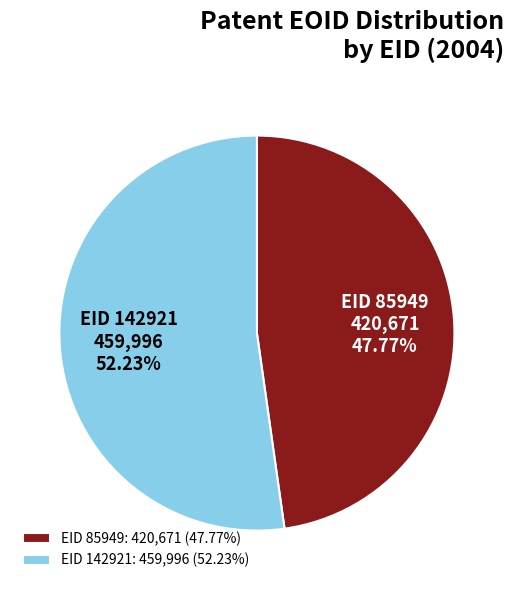

How much of the chart is everything except EID 142921?

47.8%